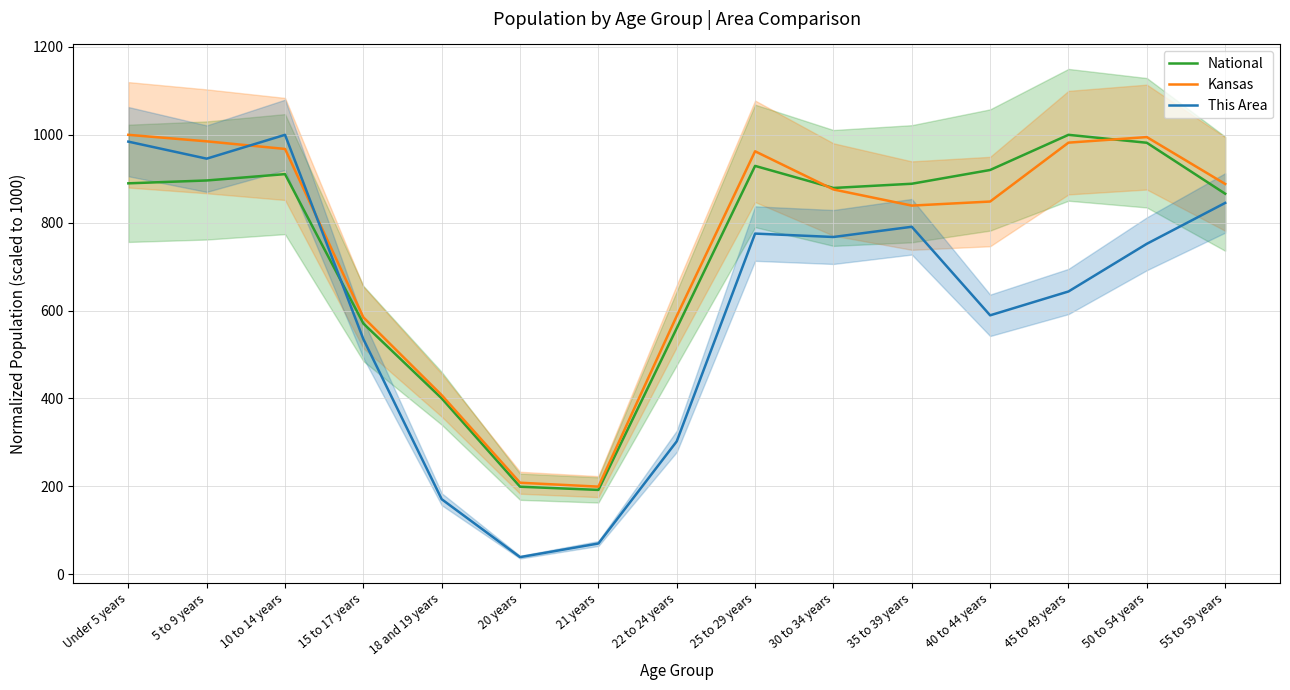

Reading left to right, extract all data points from this chart.

National: Under 5 years=889.6	5 to 9 years=896.1	10 to 14 years=910.5	15 to 17 years=570.5	18 and 19 years=400.1	20 years=199.0	21 years=191.7	22 to 24 years=559.8	25 to 29 years=929.2	30 to 34 years=879.1	35 to 39 years=888.6	40 to 44 years=920.0	45 to 49 years=1000.0	50 to 54 years=981.9	55 to 59 years=866.0
Kansas: Under 5 years=1000.0	5 to 9 years=985.2	10 to 14 years=967.8	15 to 17 years=584.5	18 and 19 years=407.3	20 years=208.1	21 years=199.2	22 to 24 years=587.7	25 to 29 years=962.5	30 to 34 years=875.6	35 to 39 years=838.9	40 to 44 years=848.1	45 to 49 years=982.2	50 to 54 years=994.9	55 to 59 years=888.2
This Area: Under 5 years=984.5	5 to 9 years=945.7	10 to 14 years=1000.0	15 to 17 years=534.9	18 and 19 years=170.5	20 years=38.8	21 years=69.8	22 to 24 years=302.3	25 to 29 years=775.2	30 to 34 years=767.4	35 to 39 years=790.7	40 to 44 years=589.1	45 to 49 years=643.4	50 to 54 years=751.9	55 to 59 years=845.0